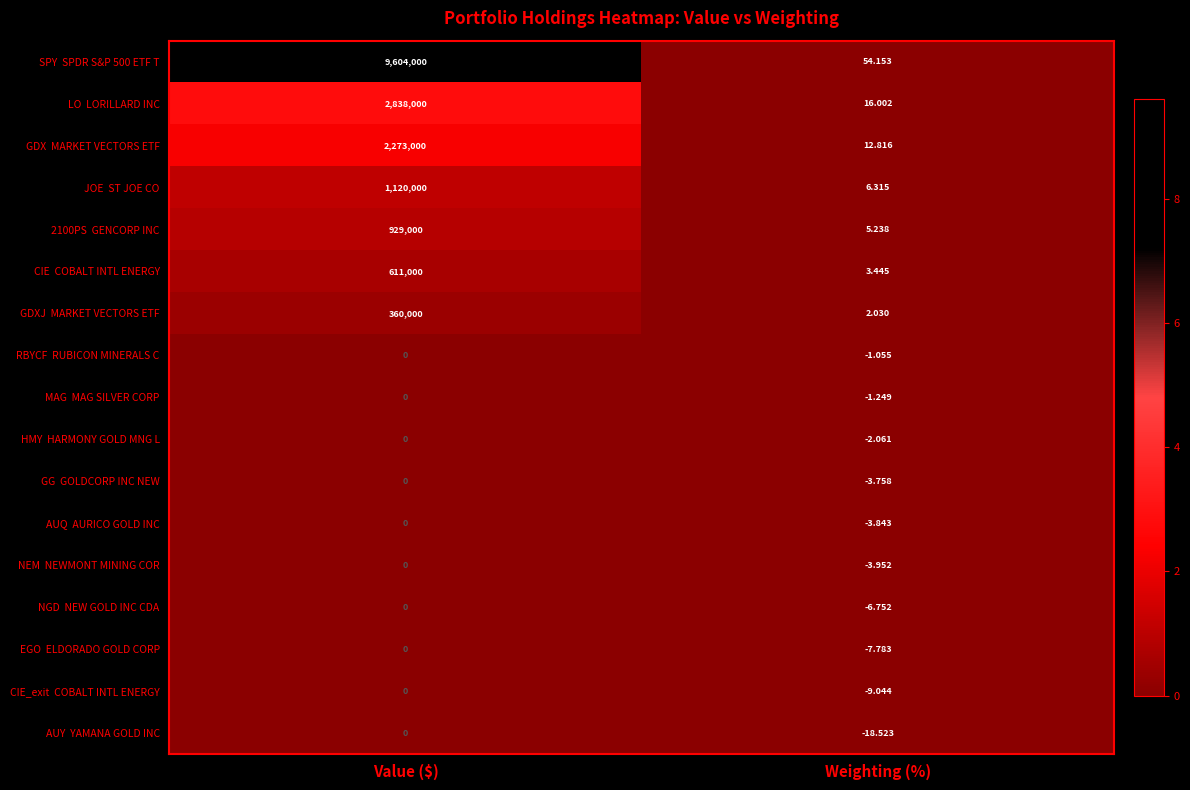

At which category does the chart reach its minimum across all series?

Weighting (%)